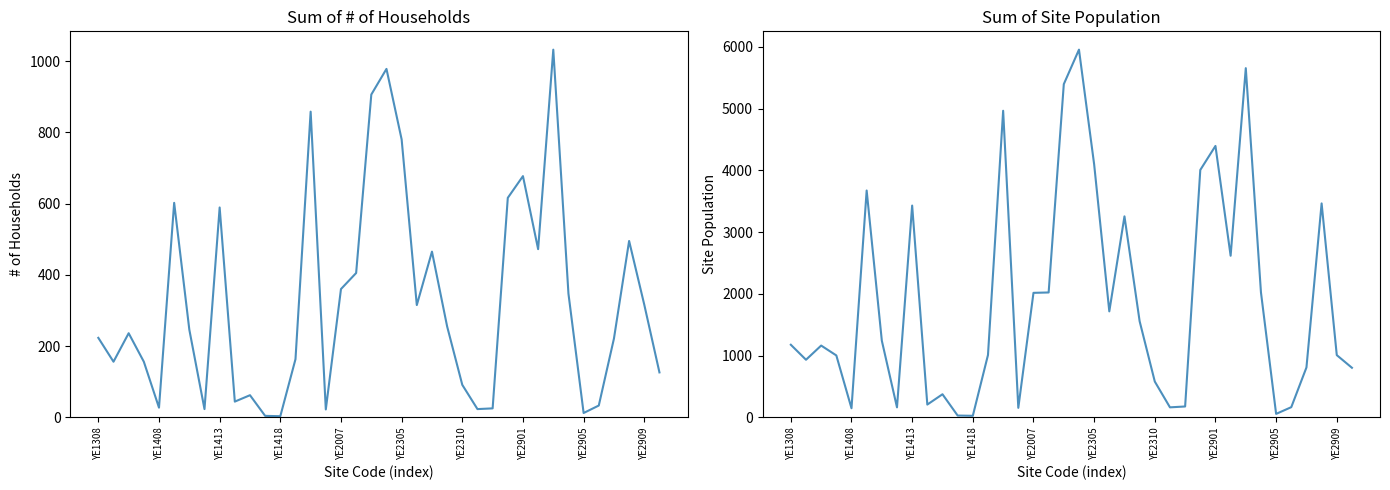

True or false: Sum of # of Households and Sum of Site Population cross at least once.

False